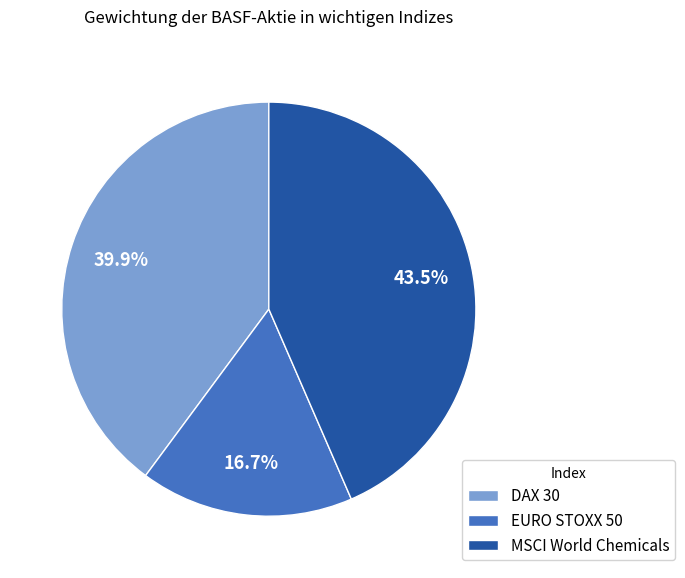

Does EURO STOXX 50 account for over 50% of the chart?

No